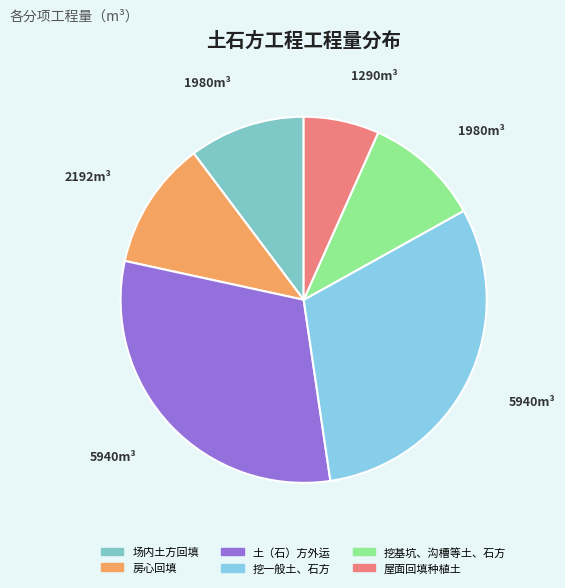

How many segments does this pie chart have?

6